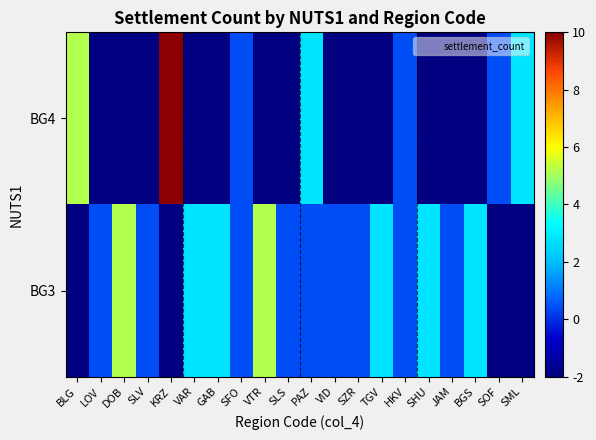

List the series in order of their overall mean, highest first.

BG3, BG4